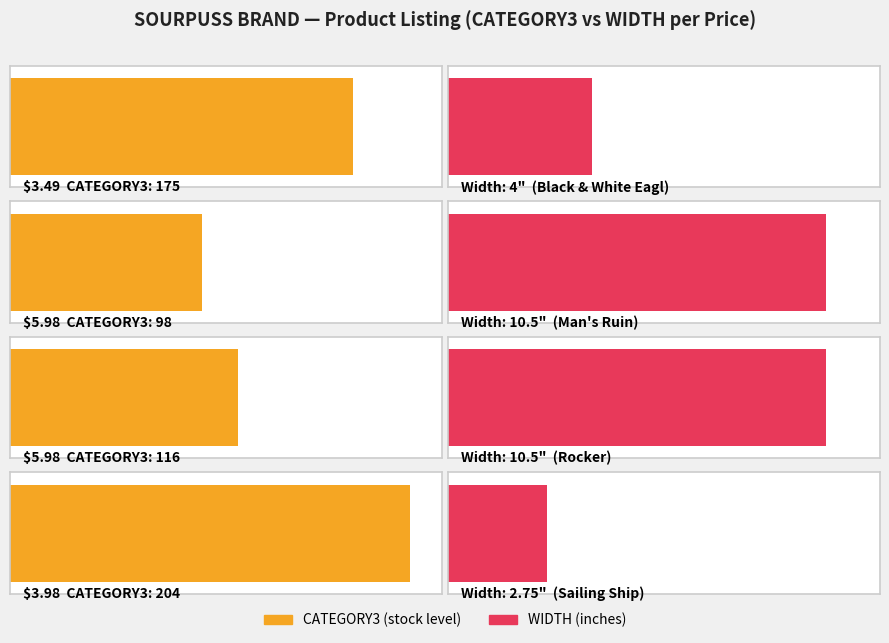

At which label does WIDTH first exceed 10?

$5.98